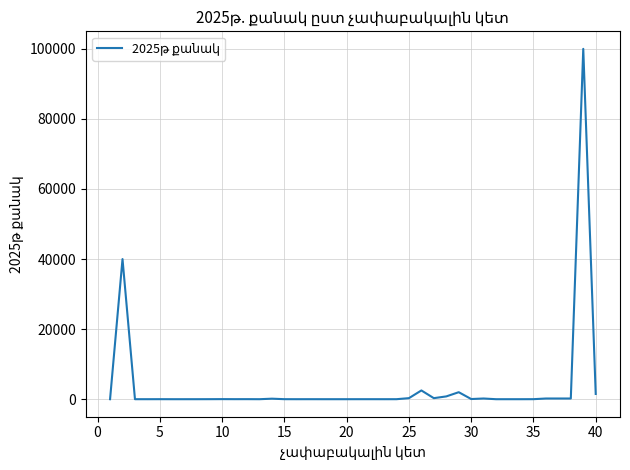

What is the difference between the maximum and minimum values?

99999